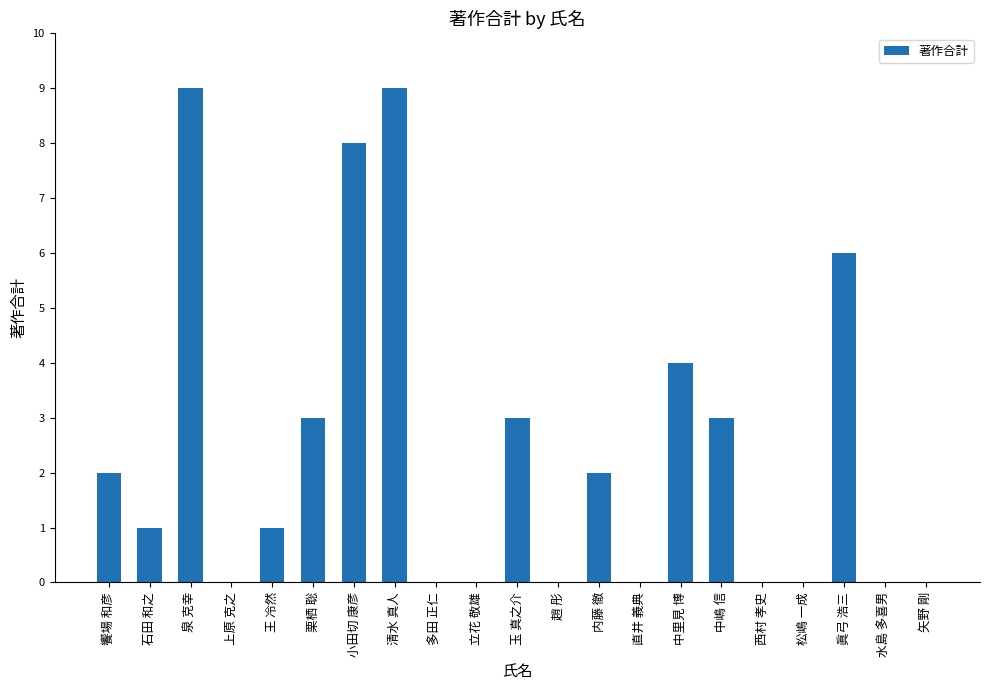

What value does the data have at 中嶋 信?

3